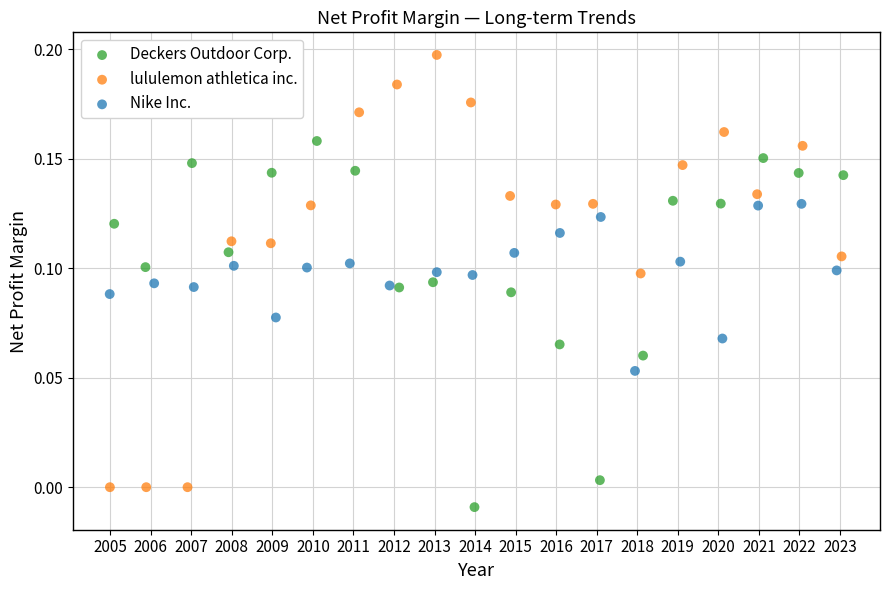

Which series reaches the minimum Y coordinate?

Deckers Outdoor Corp.